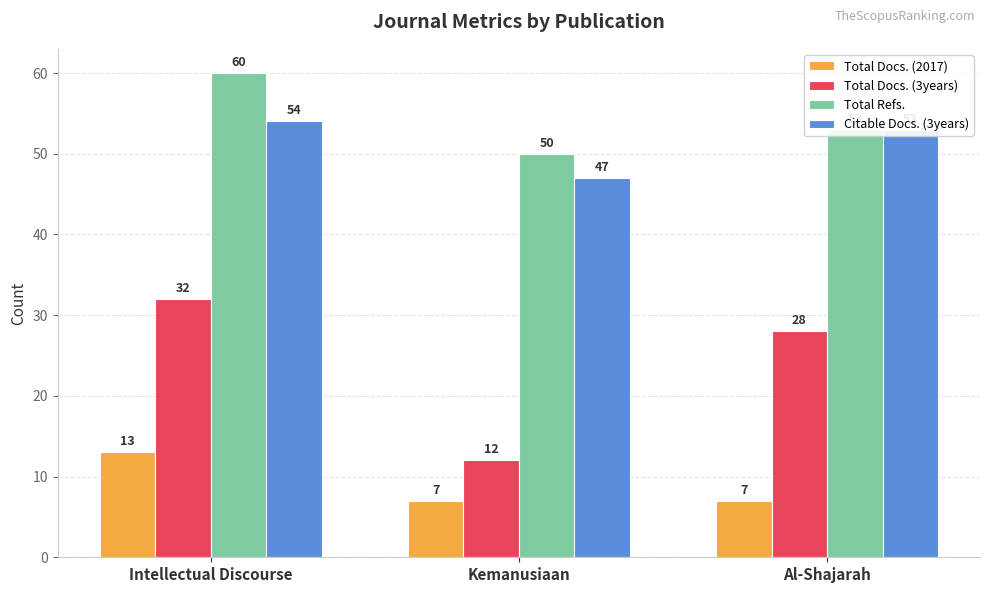

The Total Docs. (2017) series shows 7 at Al-Shajarah. True or false?

True